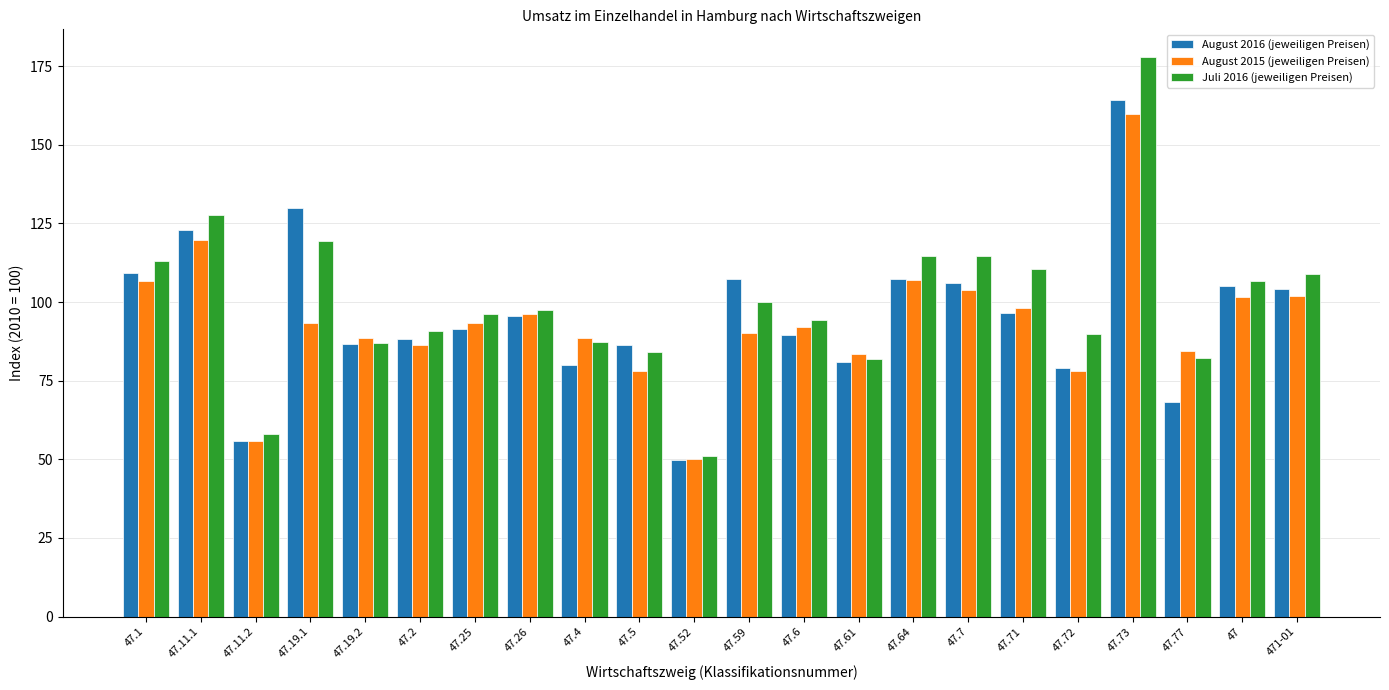

How many bars are there in total?

66